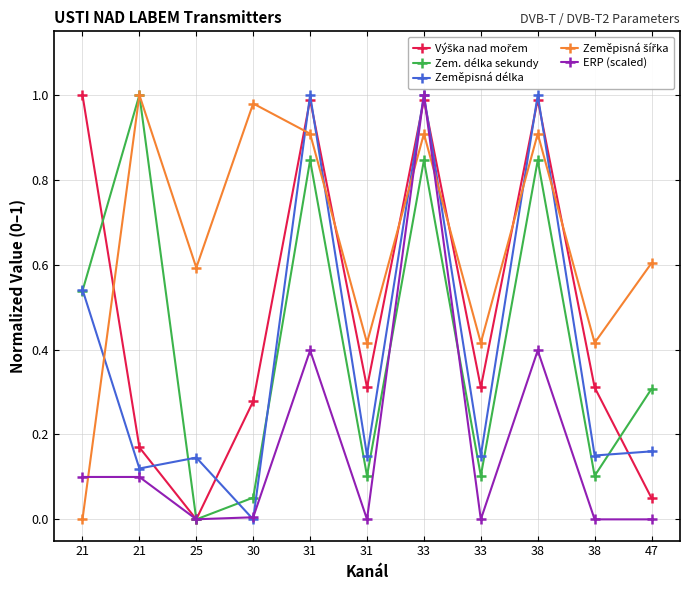

How many data points does each series have?

11